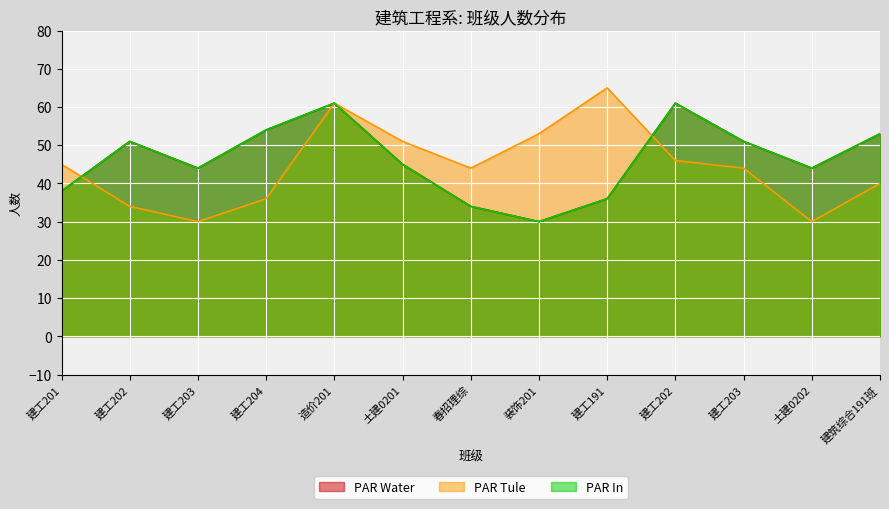

At which label does PAR Water first exceed 45?

建工202